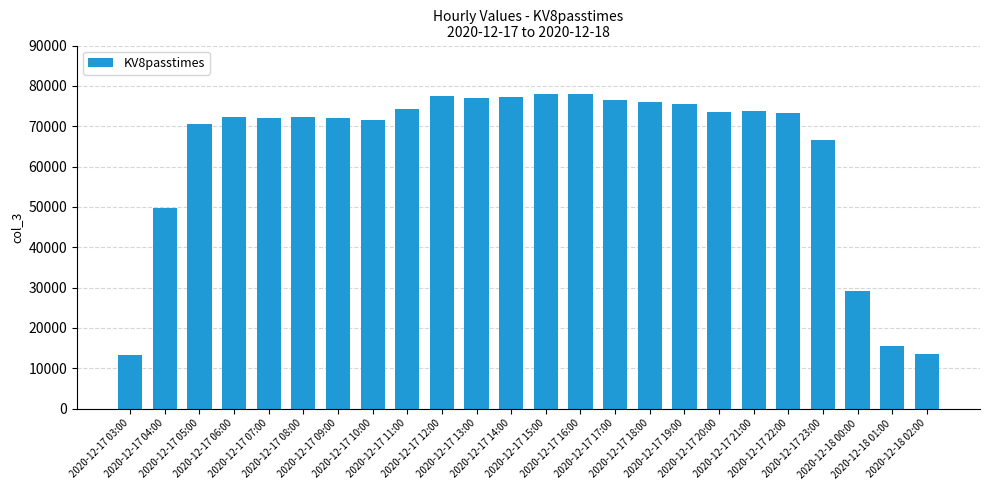

What position from the right is 2020-12-18 02:00?

1